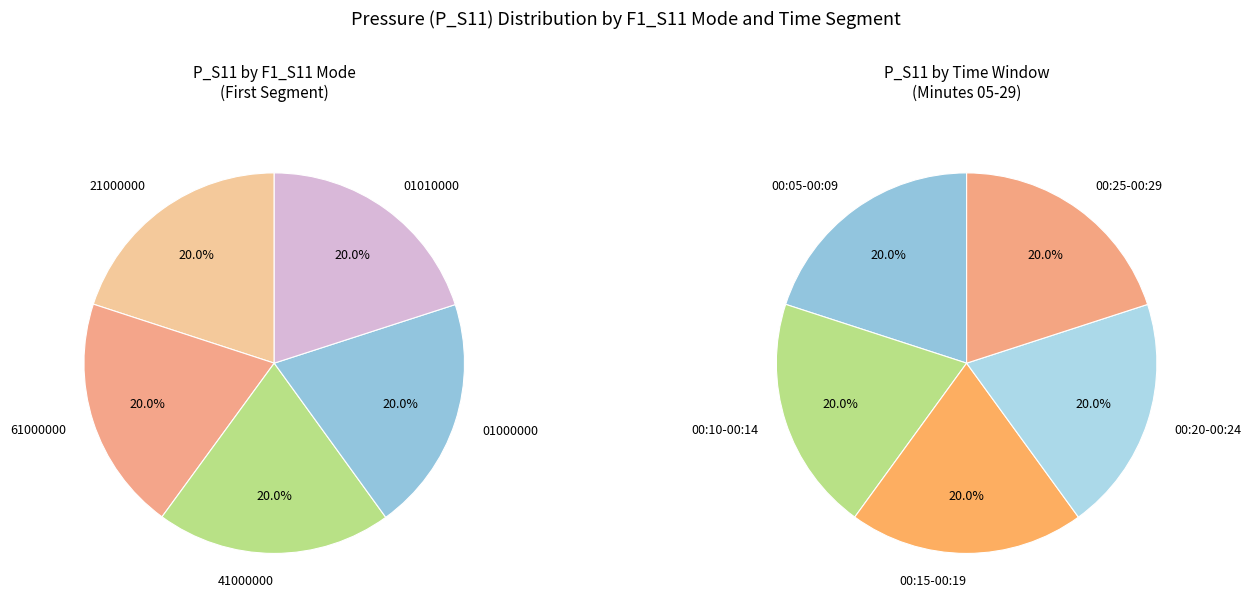

Do 6 and 0 together represent more than half of the pie?

No